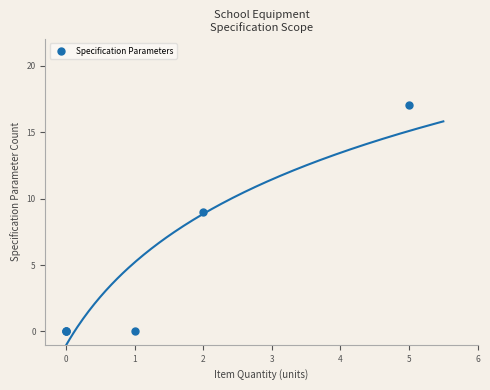

What Y value in the scatter plot is closest to 8?

9